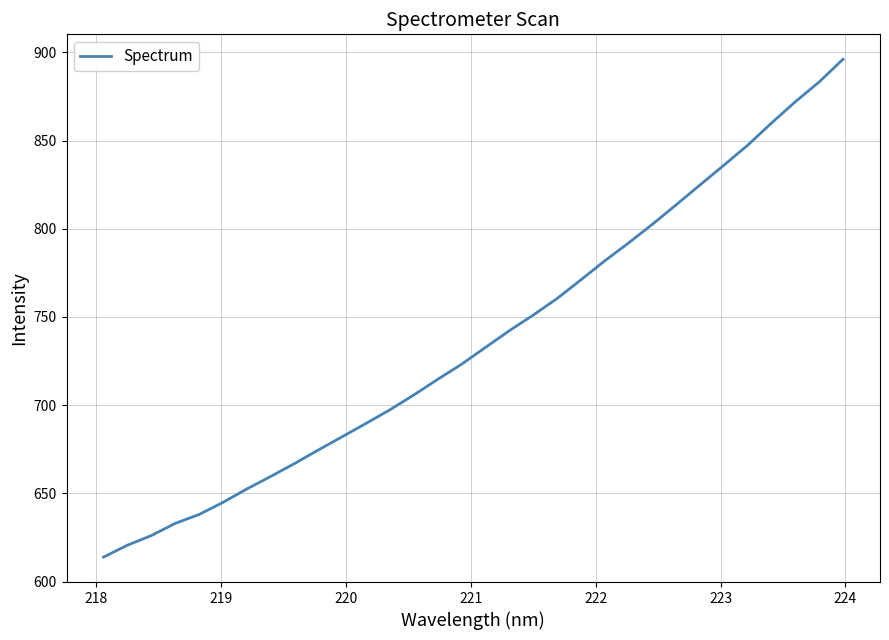

What is the difference between the maximum and minimum values?

282.3